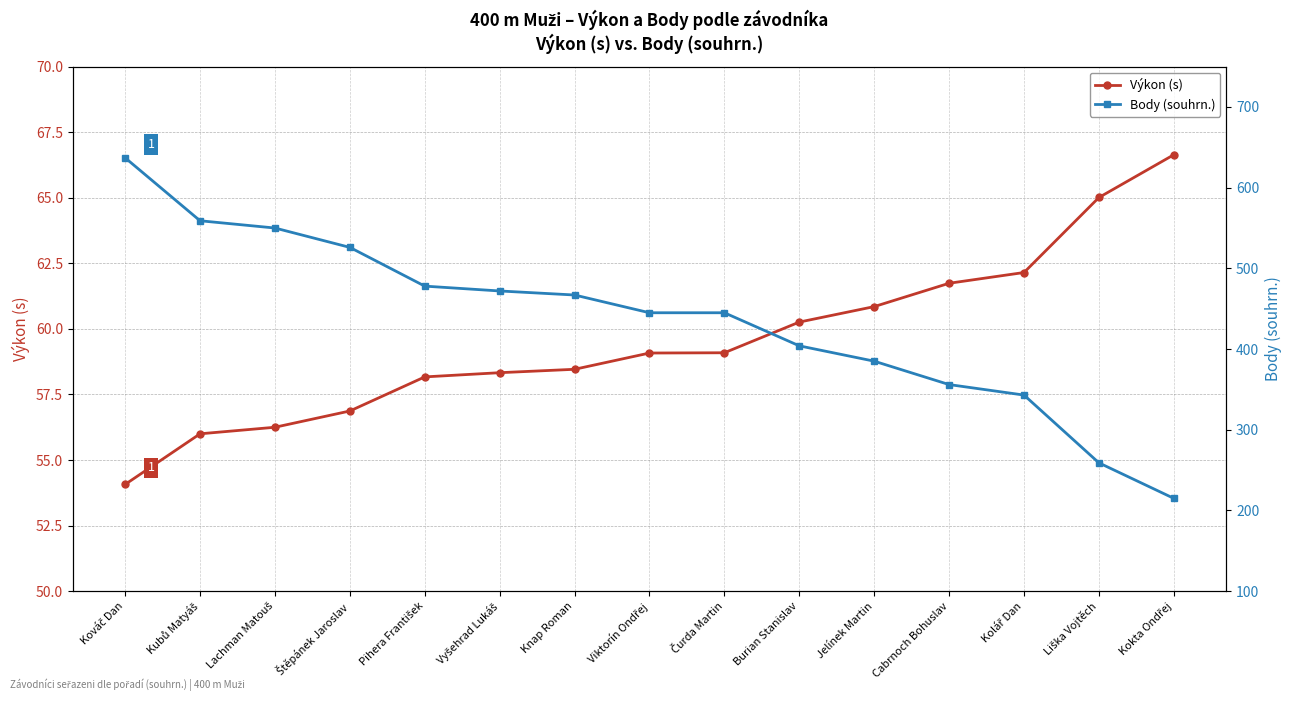

Which category has the lowest value across all series?

Kováč Dan